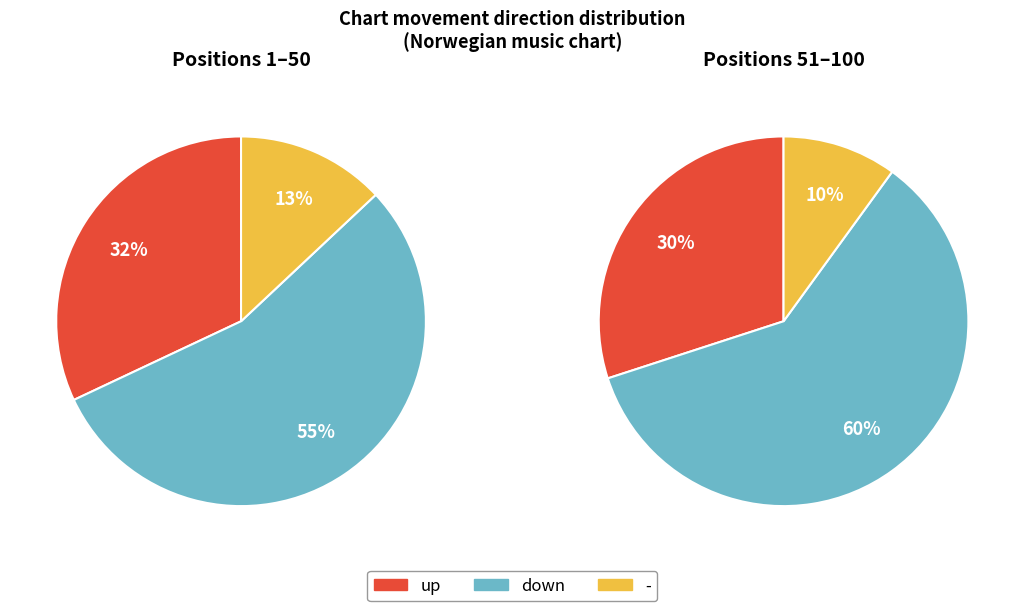

To the nearest percent, what percentage of the pie is down?

55%